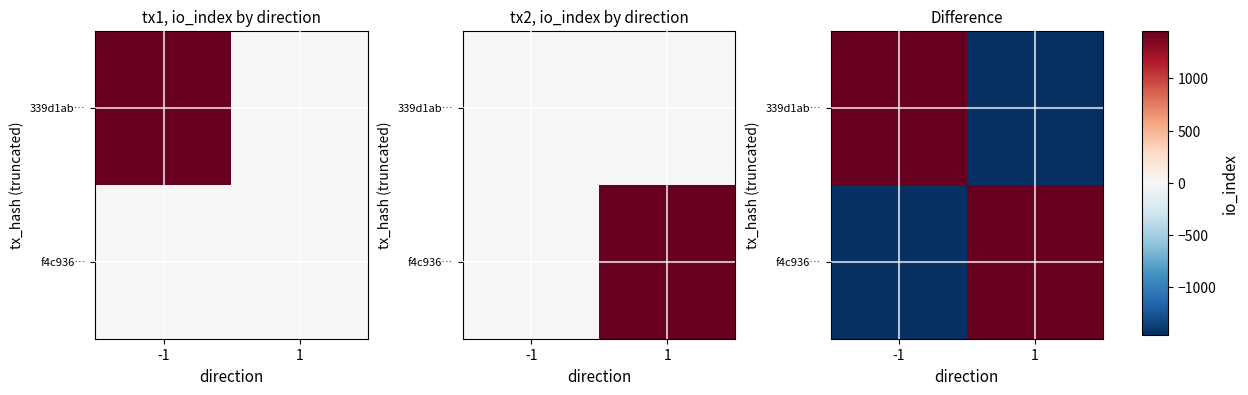

What is the minimum value for 339d1ab…?

-1456